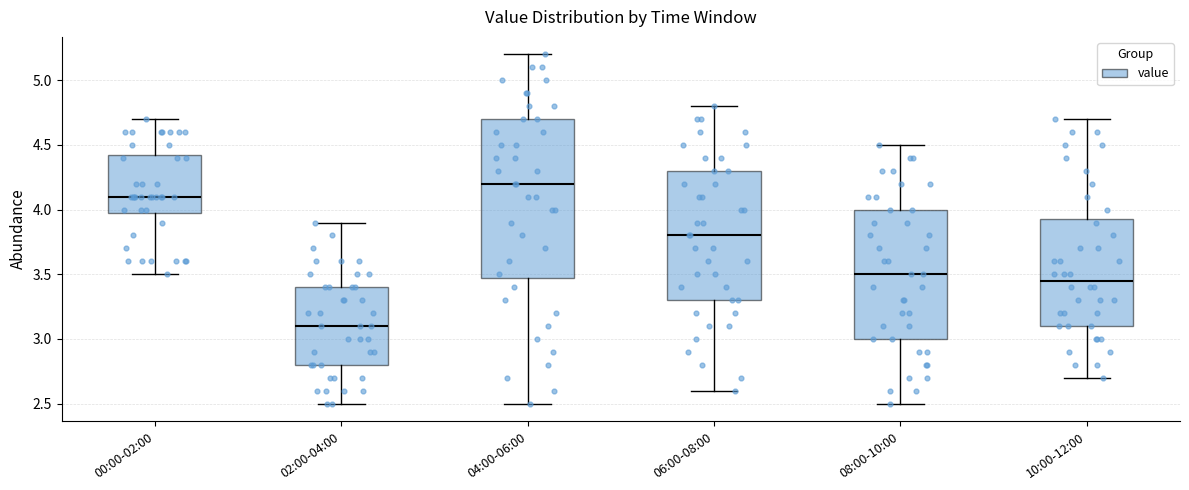

Which box has the lowest median line?

02:00-04:00